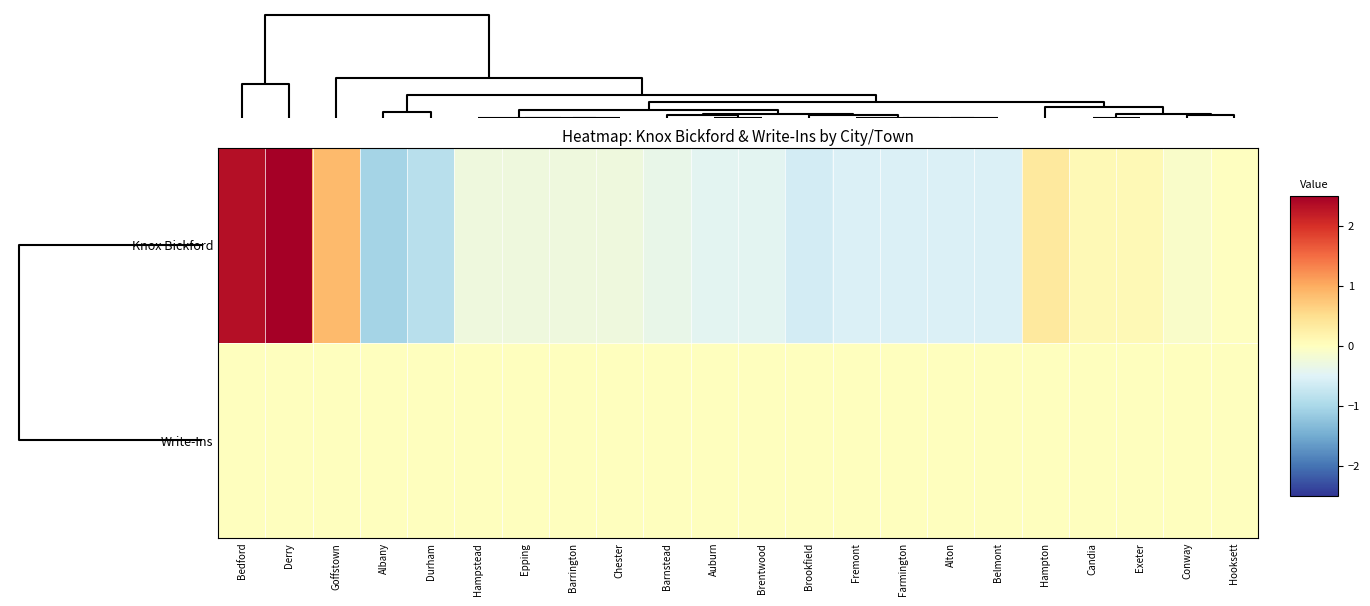

Reading left to right, transcribe all the data shown in this chart.

Knox Bickford: Bedford=2.3	Derry=3.4	Goffstown=0.9	Albany=-1.1	Durham=-0.9	Hampstead=-0.3	Epping=-0.3	Barrington=-0.3	Chester=-0.3	Barnstead=-0.4	Auburn=-0.4	Brentwood=-0.4	Brookfield=-0.6	Fremont=-0.5	Farmington=-0.5	Alton=-0.5	Belmont=-0.5	Hampton=0.3	Candia=0.1	Exeter=0.1	Conway=-0.1	Hooksett=-0.0
Write-Ins: Bedford=0.0	Derry=0.0	Goffstown=0.0	Albany=0.0	Durham=0.0	Hampstead=0.0	Epping=0.0	Barrington=0.0	Chester=0.0	Barnstead=0.0	Auburn=0.0	Brentwood=0.0	Brookfield=0.0	Fremont=0.0	Farmington=0.0	Alton=0.0	Belmont=0.0	Hampton=0.0	Candia=0.0	Exeter=0.0	Conway=0.0	Hooksett=0.0